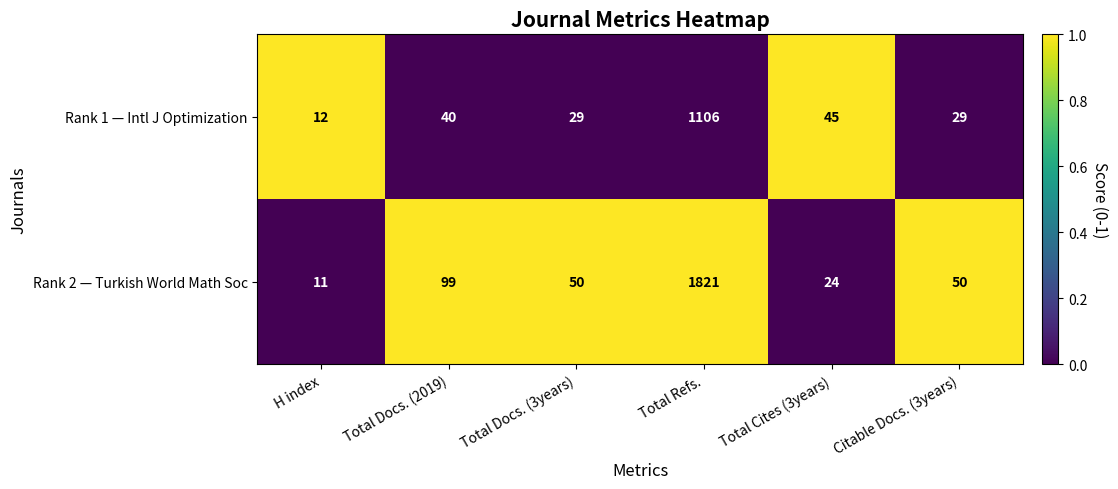

Is it true that Rank 2 — Turkish World Math Soc equals 6 at H index?

False